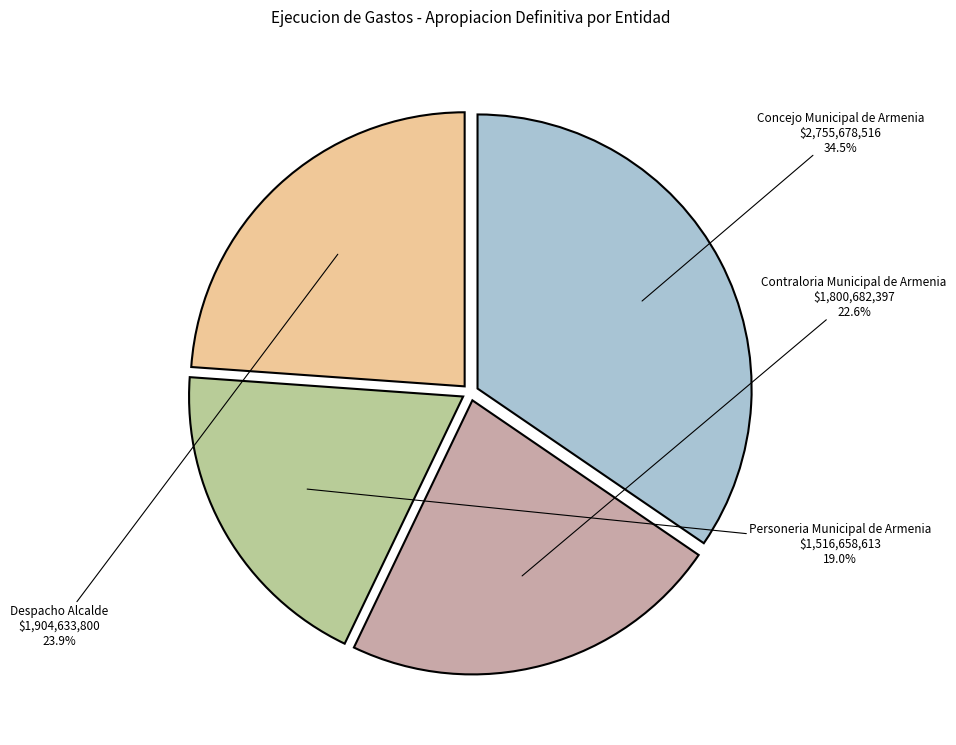

Is there any slice that represents more than half of the pie?

No